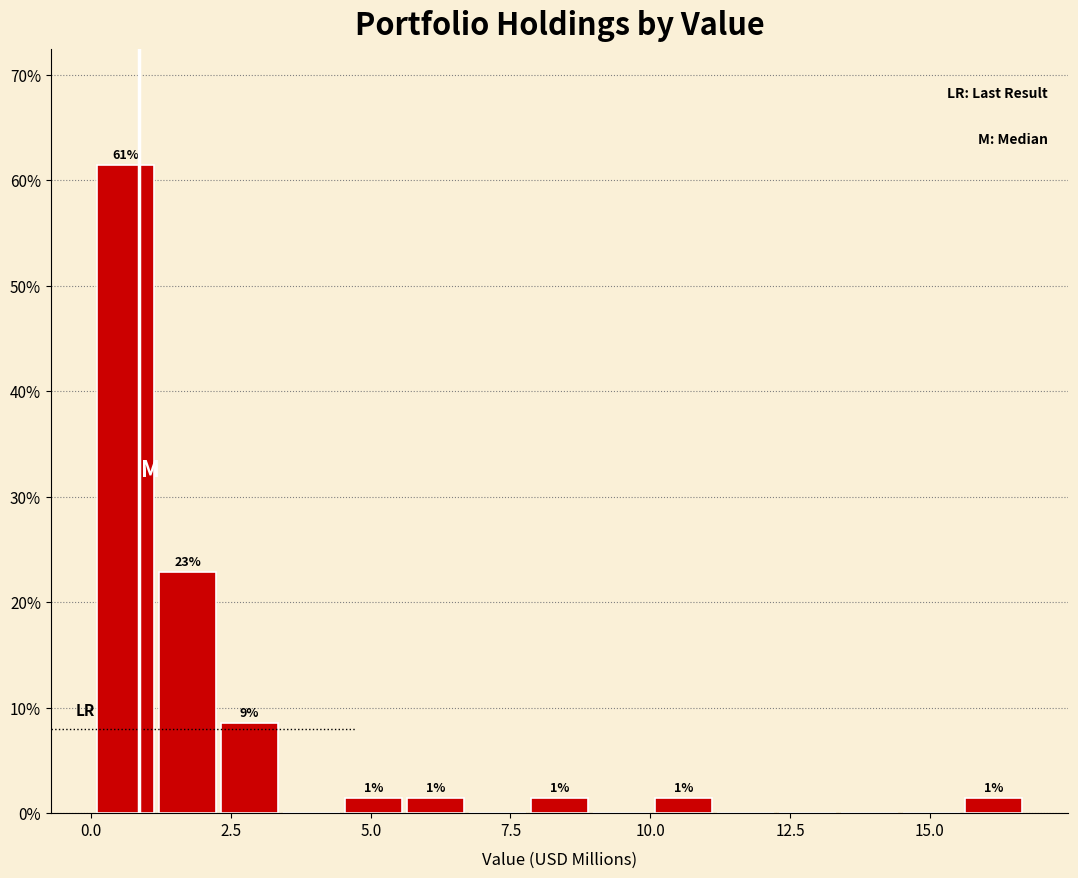

Read against the x-axis, roughly where is the centre of the tallest bar?

0.5